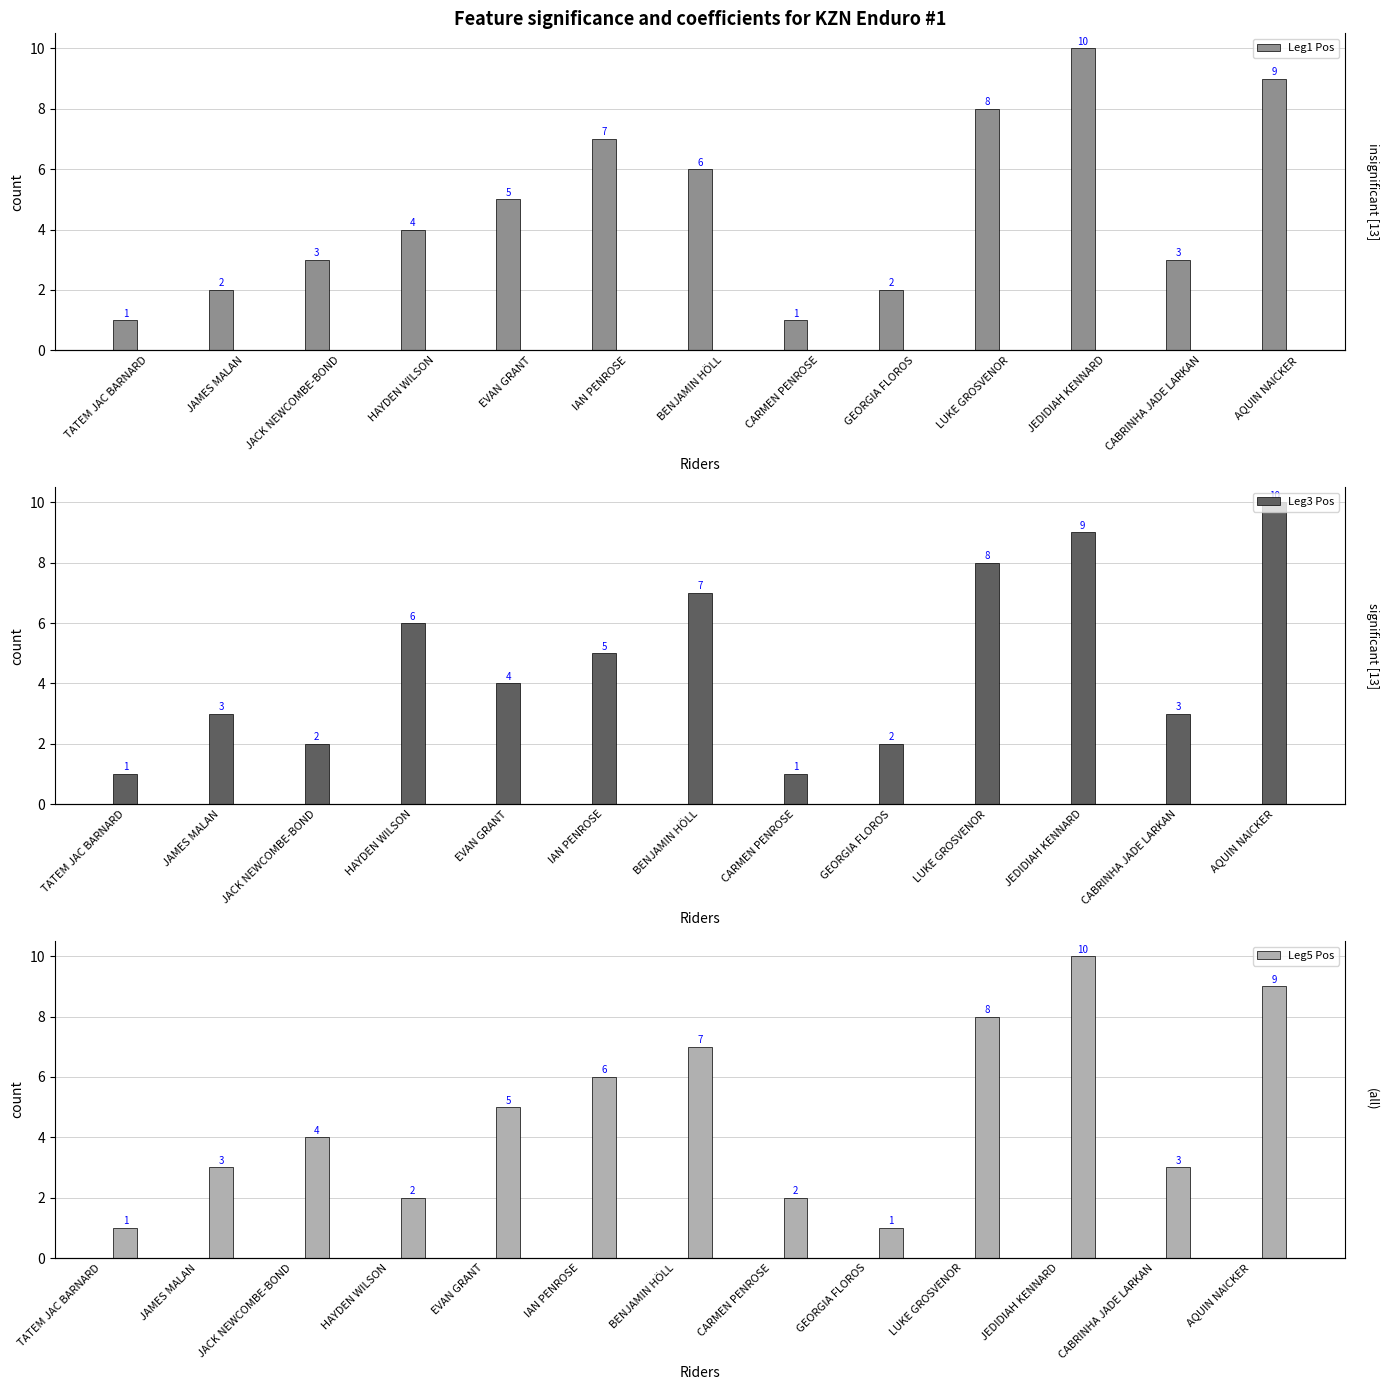

What is the minimum value for Leg3 Pos?

1